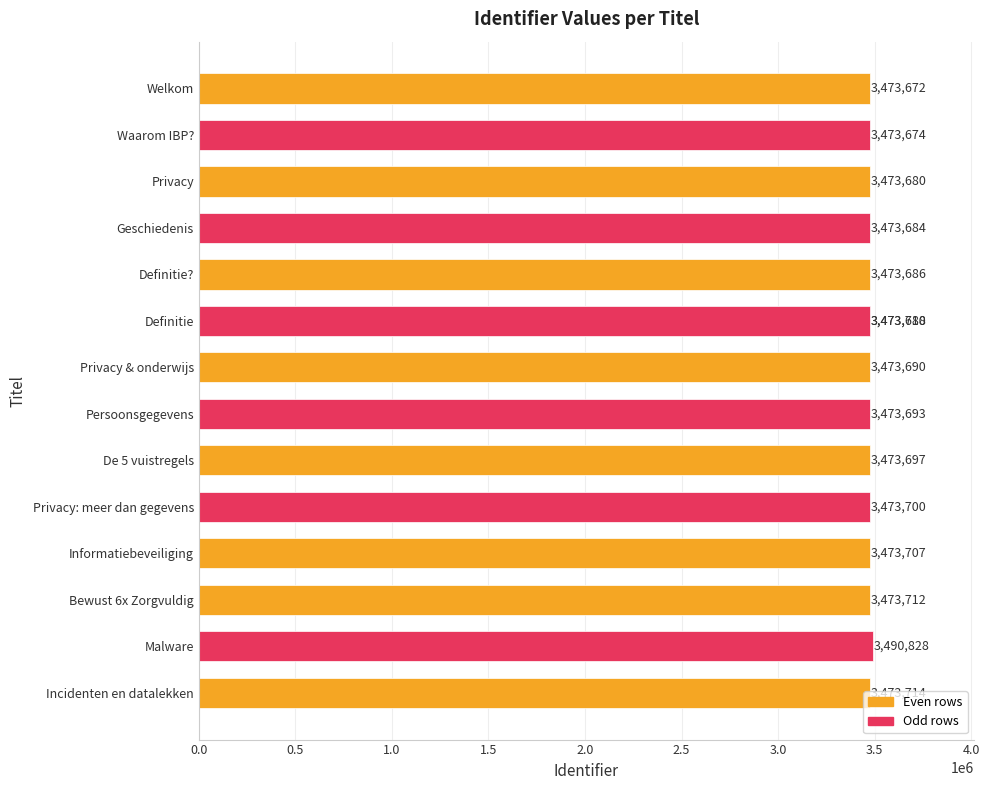

Approximately how many times larger is the value at 2.0 compared to 2.5?

1.0